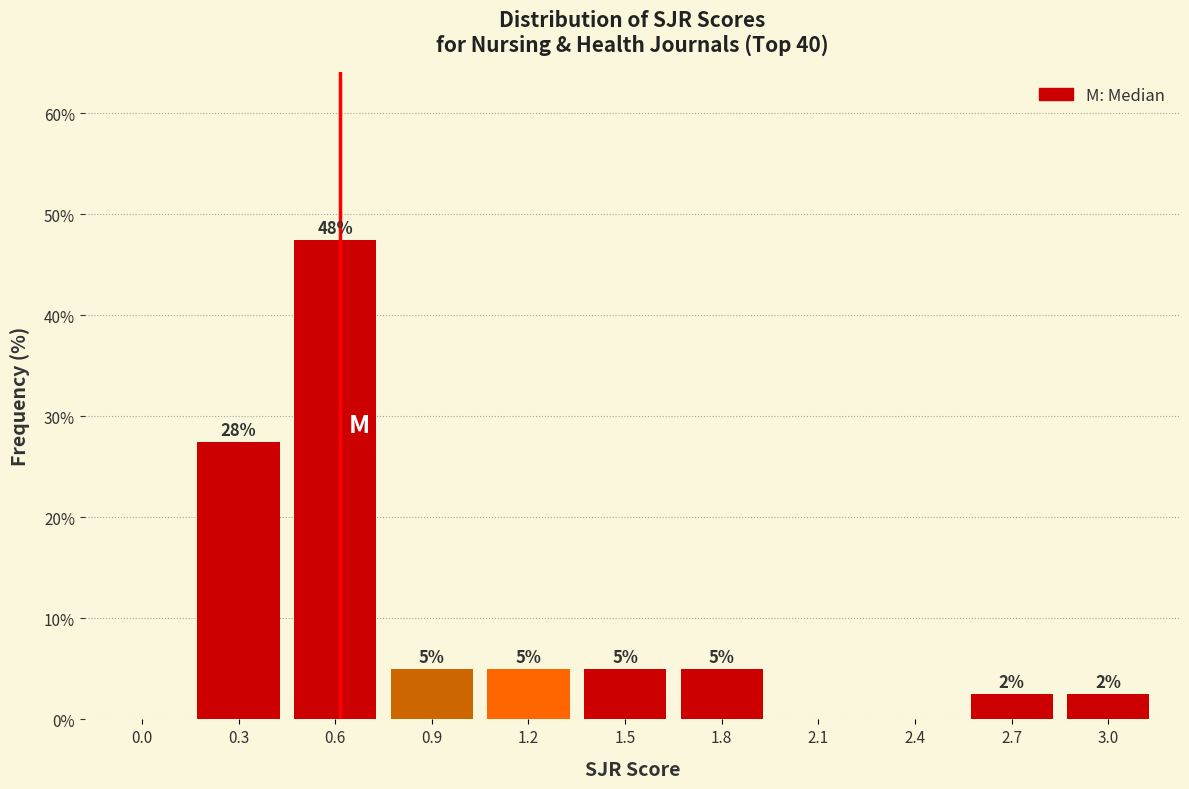

What is the maximum value shown in the chart?

47.5